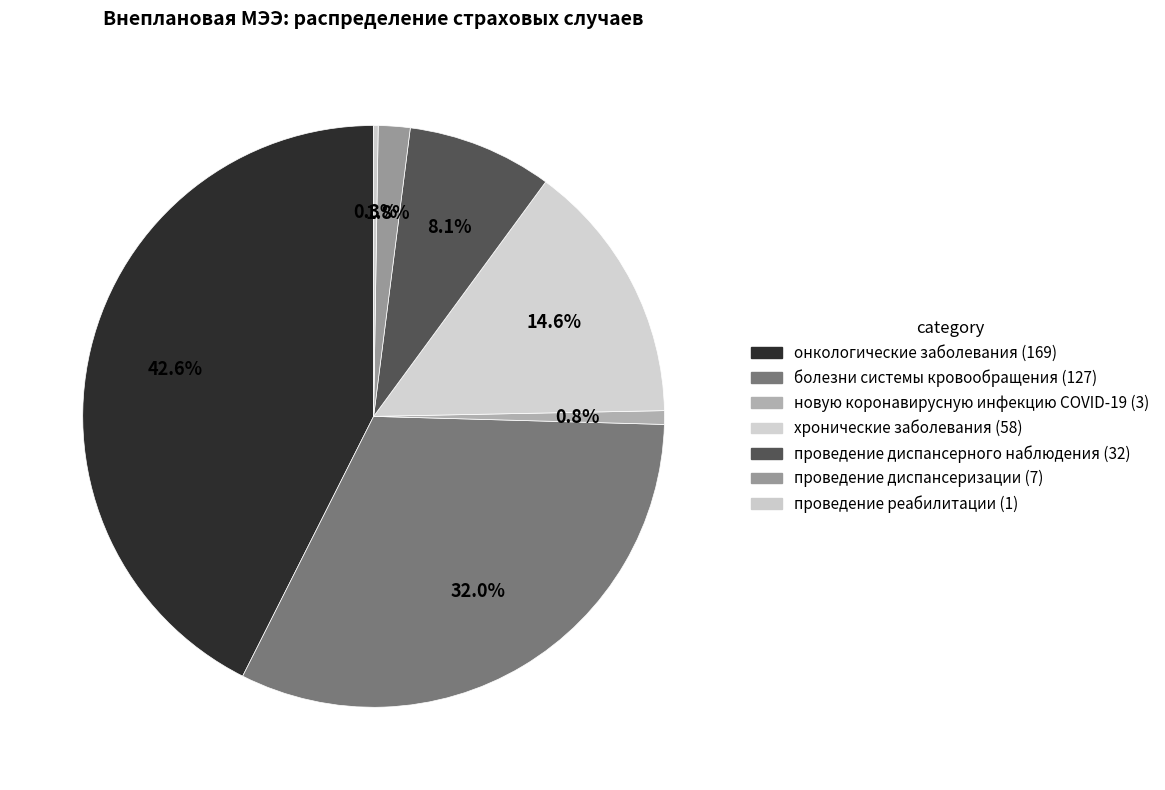

Between онкологические заболевания and болезни системы кровообращения, which is larger?

онкологические заболевания